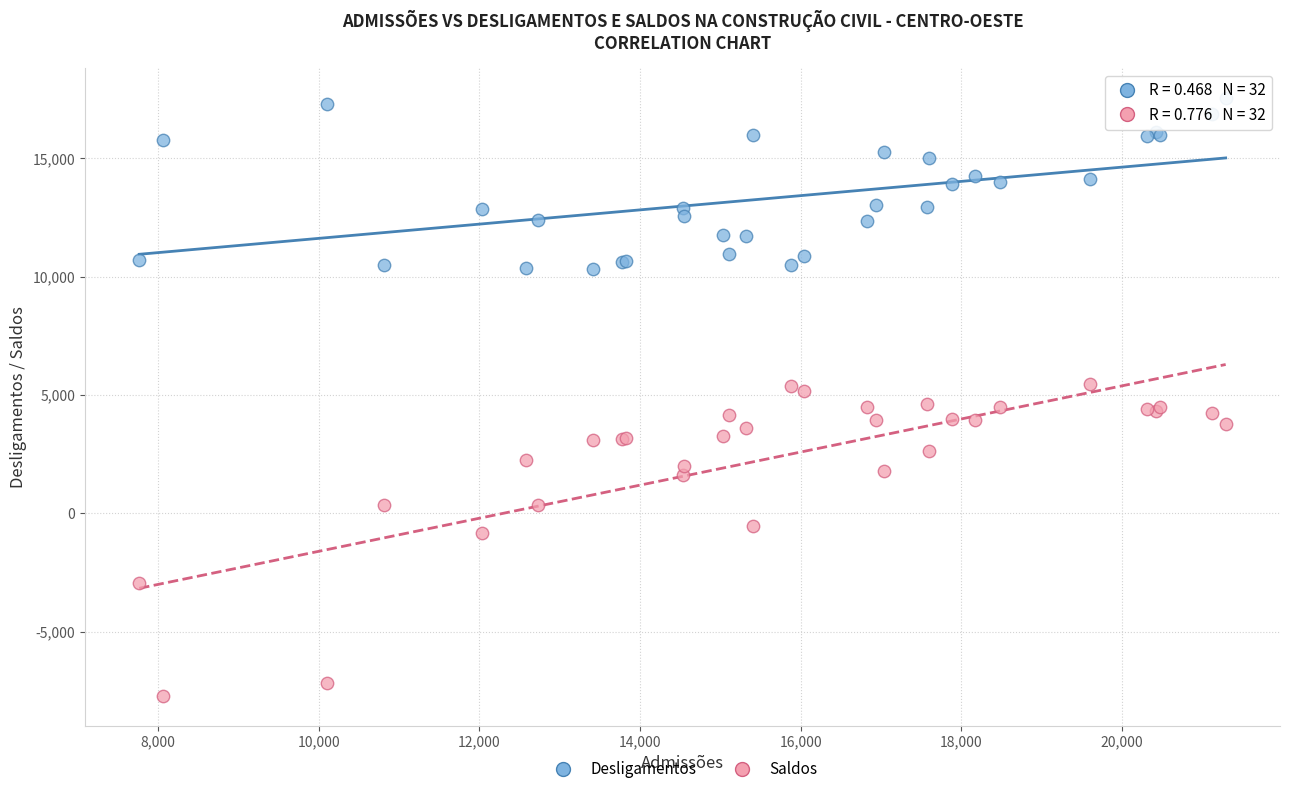

Which series contains the highest Y value?

Desligamentos